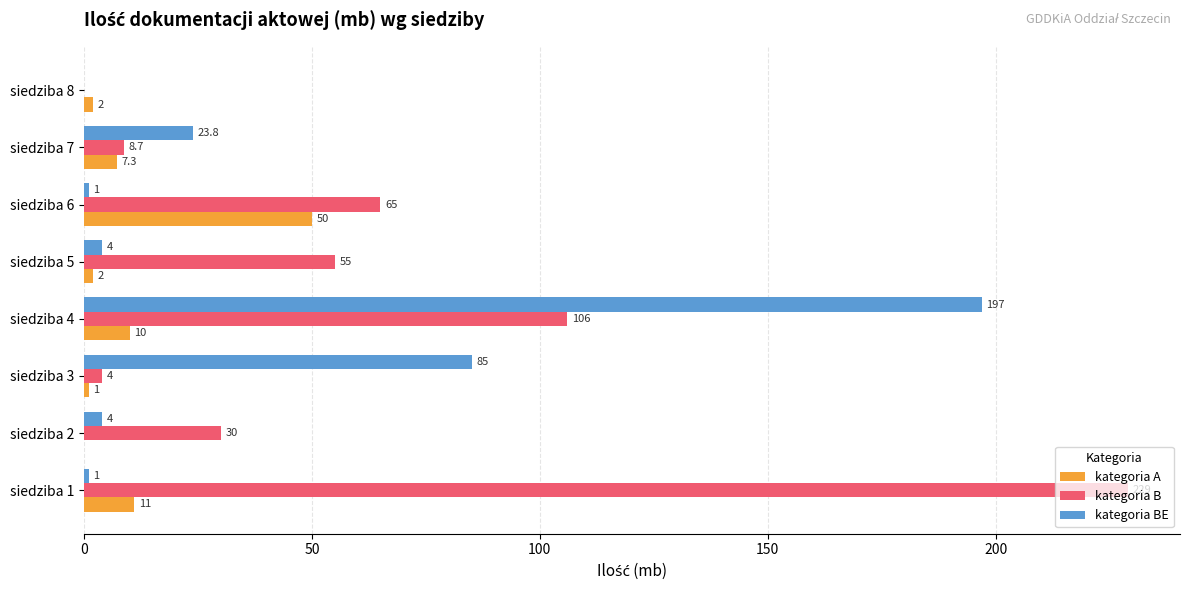

Which series has the largest total across all categories?

kategoria B